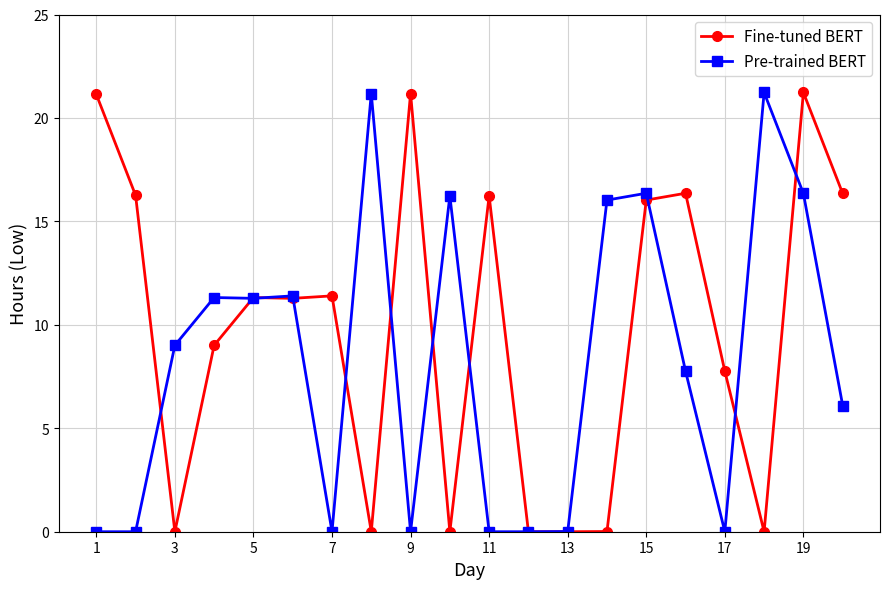

Which series has the largest total across all categories?

Fine-tuned BERT